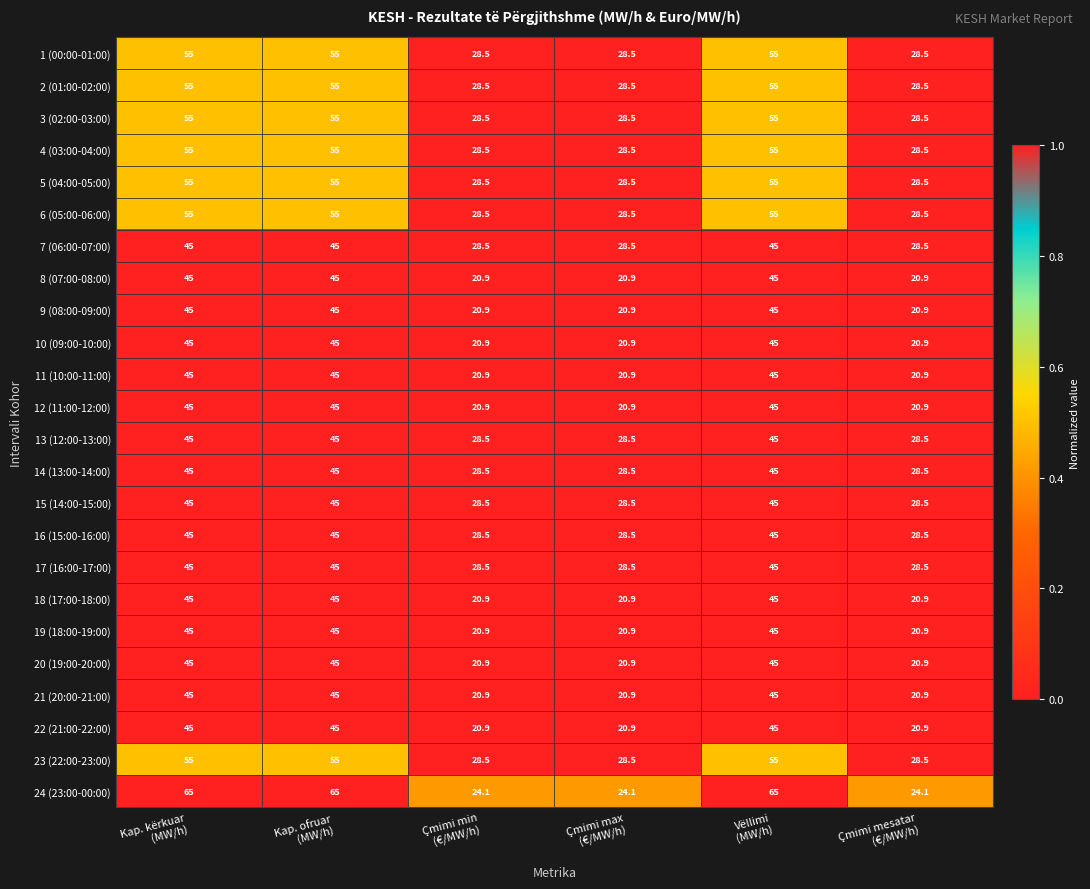

What is the average value of the 15 (14:00-15:00) series?

36.8